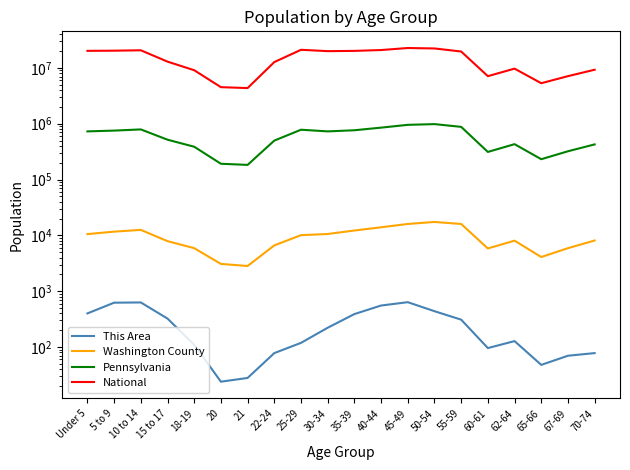

True or false: National has a value of 10458225 at 67-69.

False